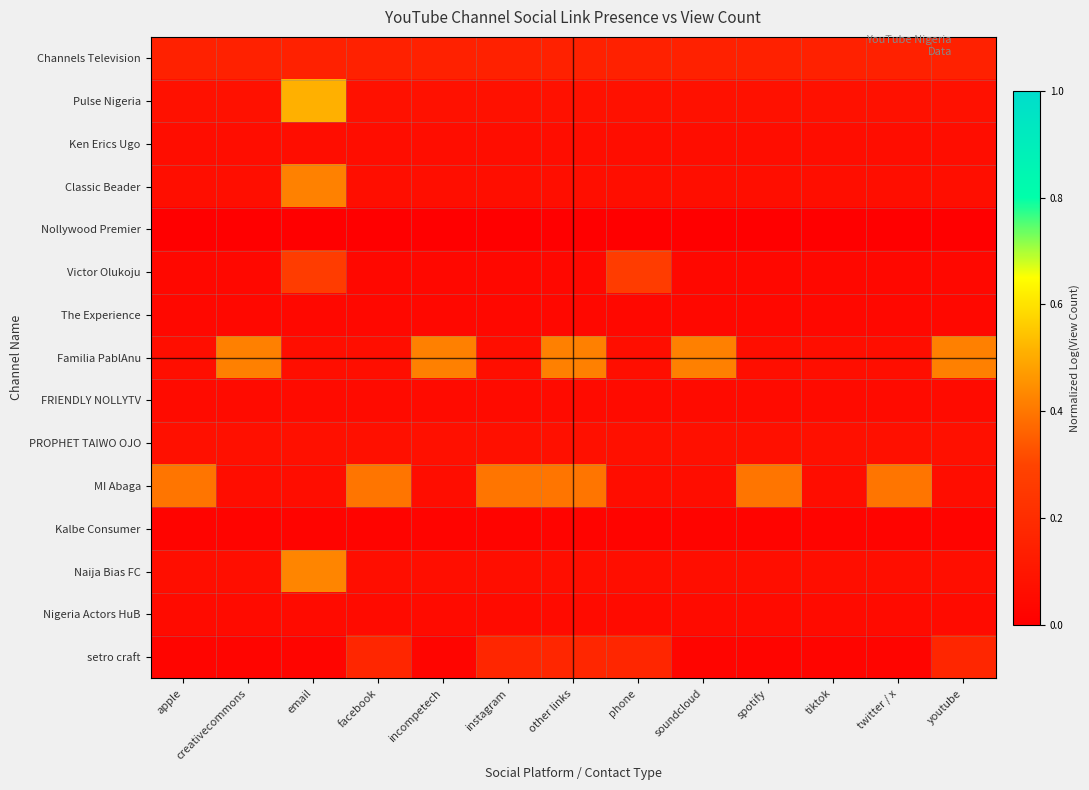

Between apple and soundcloud, which series saw the biggest shift?

Familia PablAnu